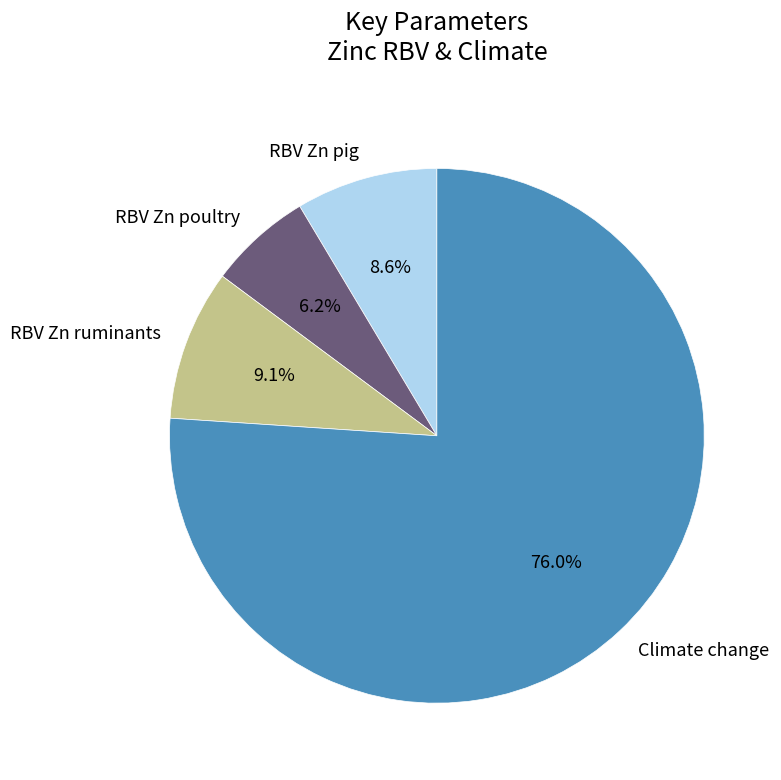

Which slice is the largest?

Climate change